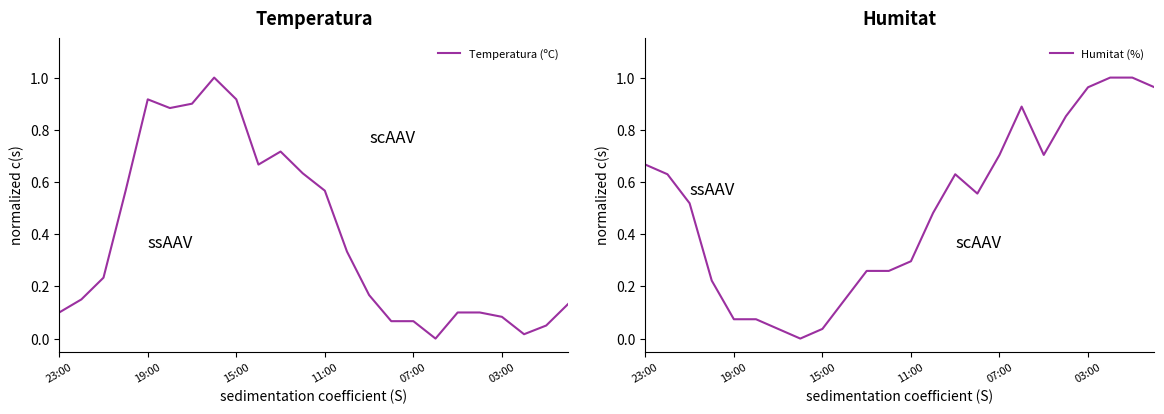

What is the difference between the maximum and second lowest values in the Temperatura (ºC) series?

1.0